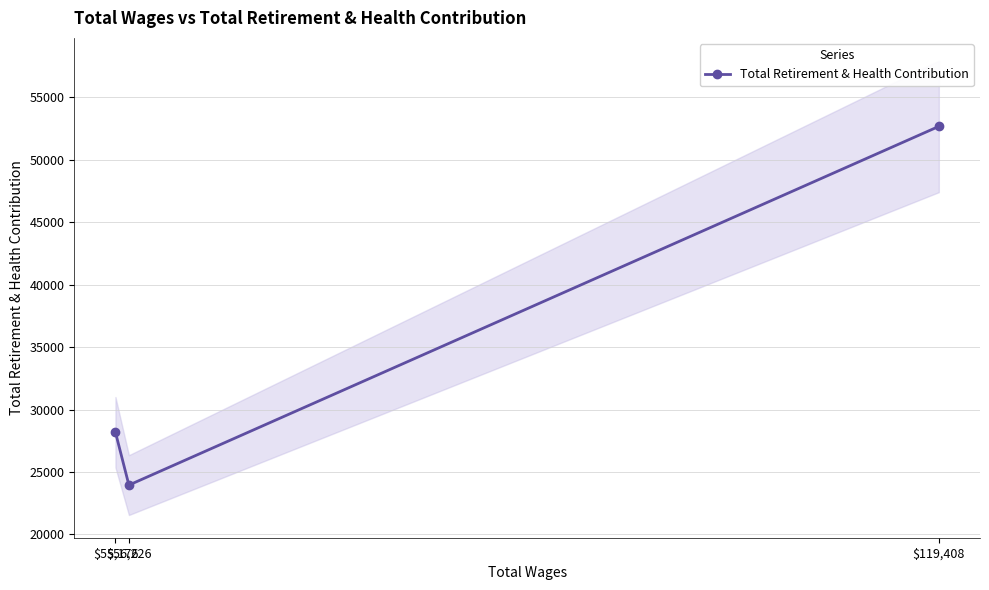

How many lines are shown in the chart?

1